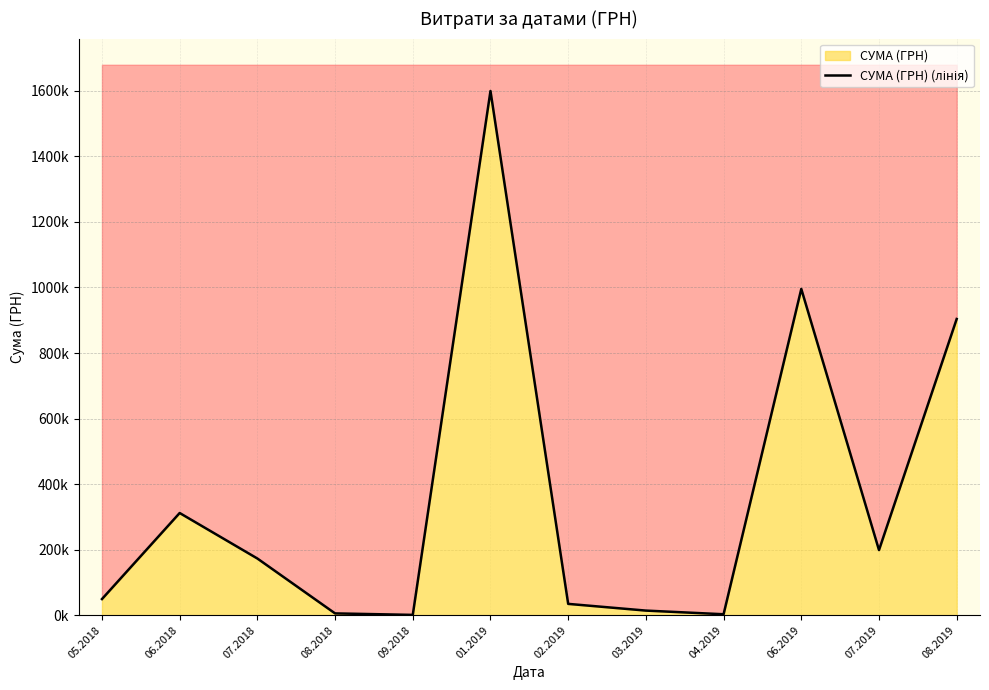

Reading right to left, list all the values displayed in this chart.

08.2019=903821.1	07.2019=198673.2	06.2019=995502.9	04.2019=2855.0	03.2019=14044.7	02.2019=34522.5	01.2019=1599460.7	09.2018=910.8	08.2018=5457.1	07.2018=172951.4	06.2018=311807.2	05.2018=49225.0